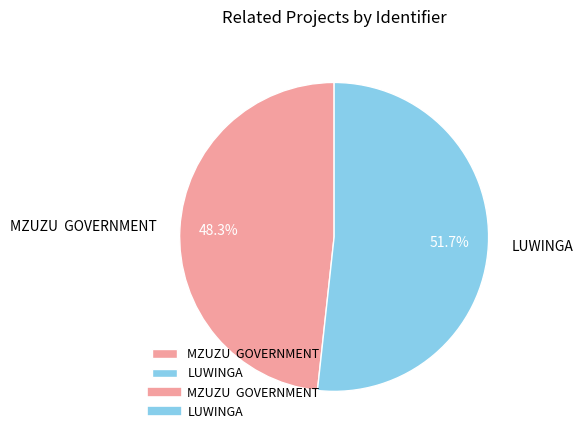

Is it true that LUWINGA is 52% of the pie?

True